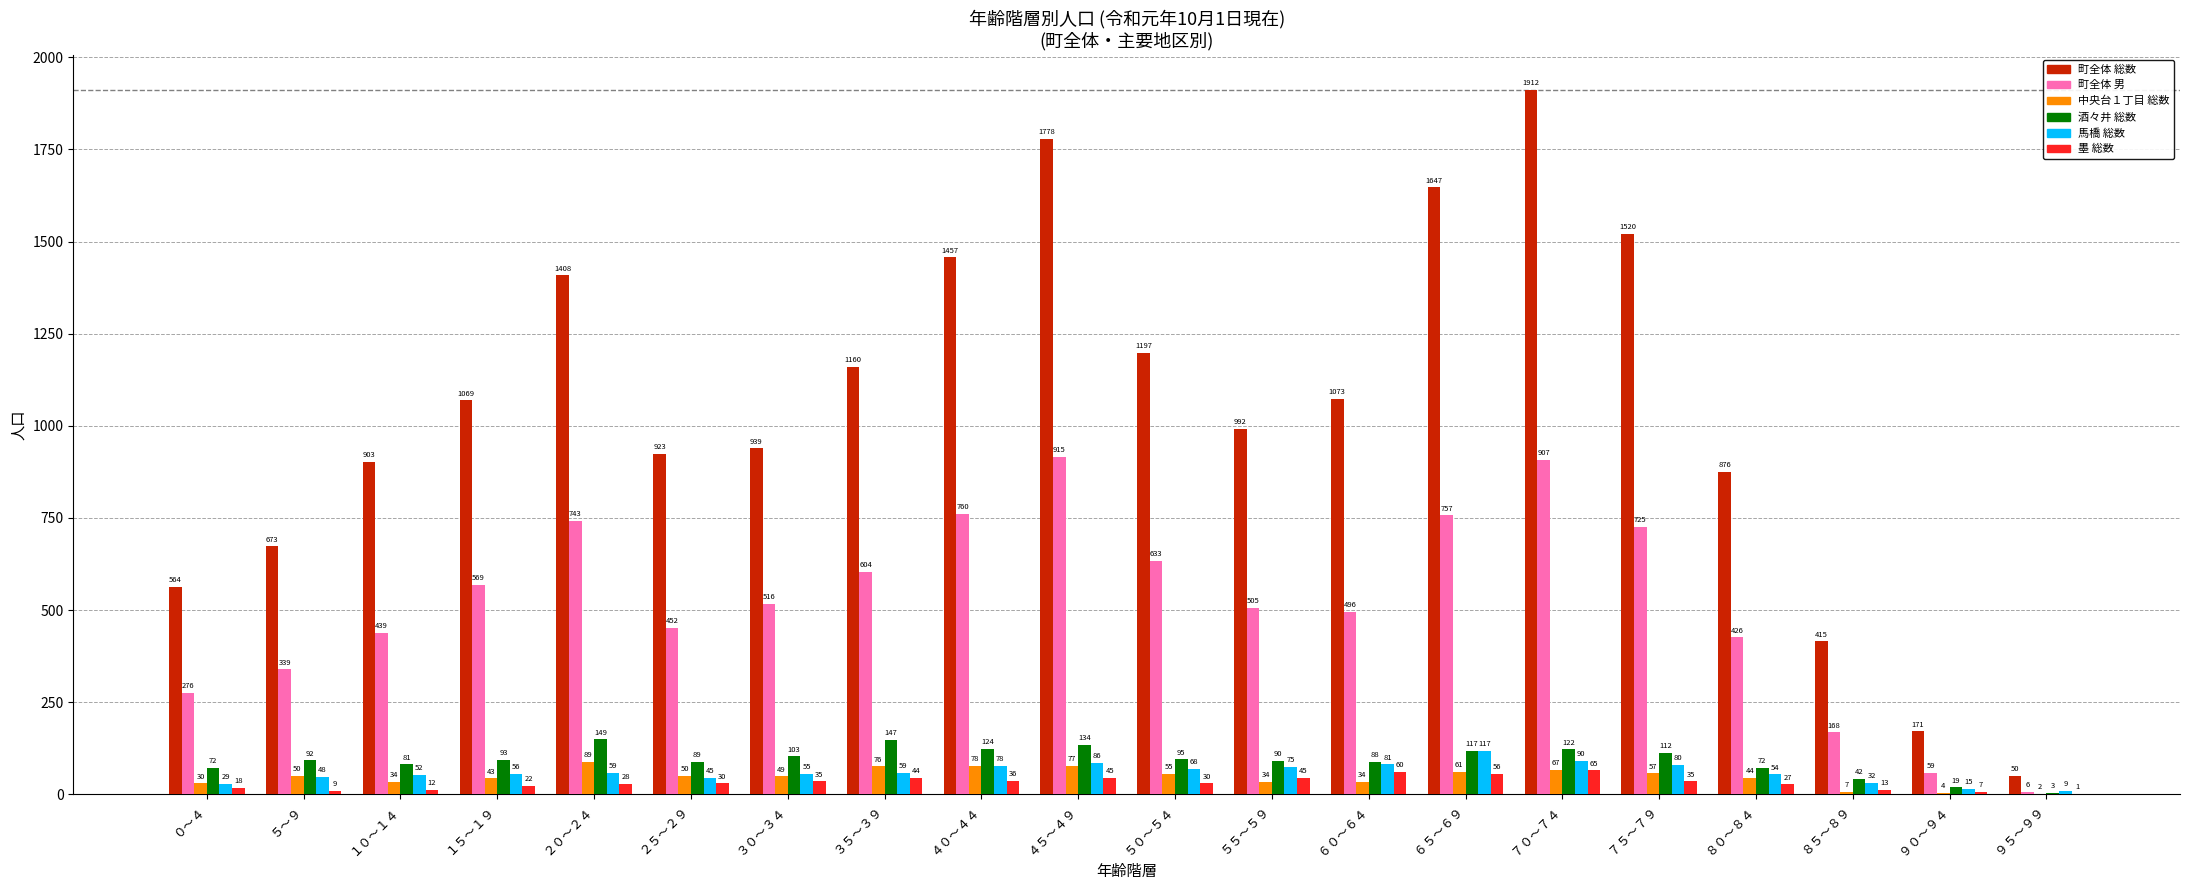

Are the bars grouped side by side (vs. stacked)?

Yes